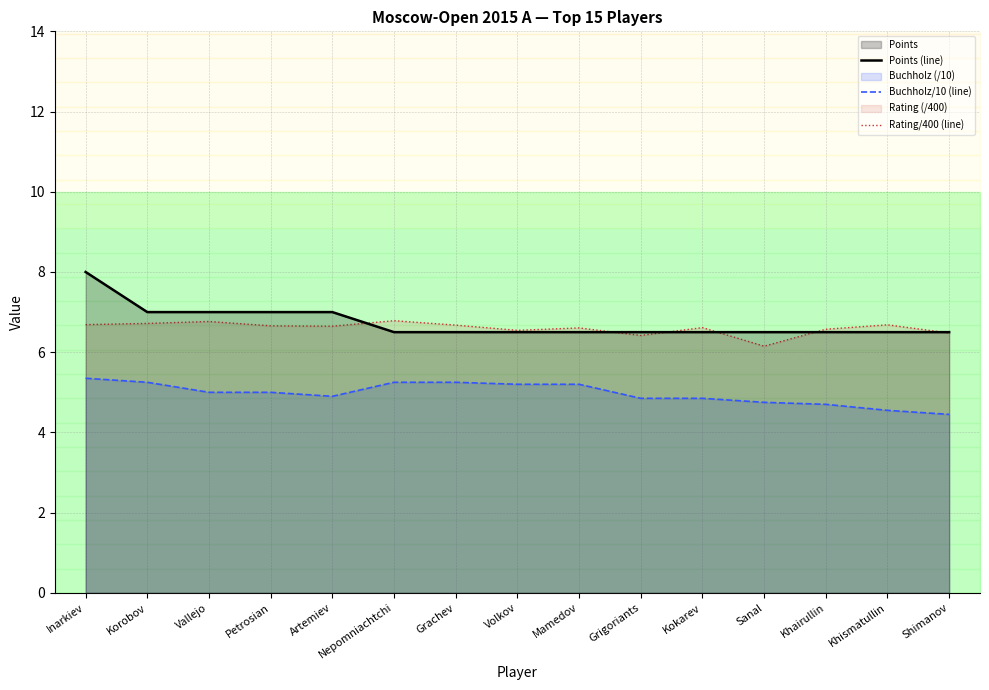

Which series changed the most between Sanal and Khairullin?

Rating/400 (line)